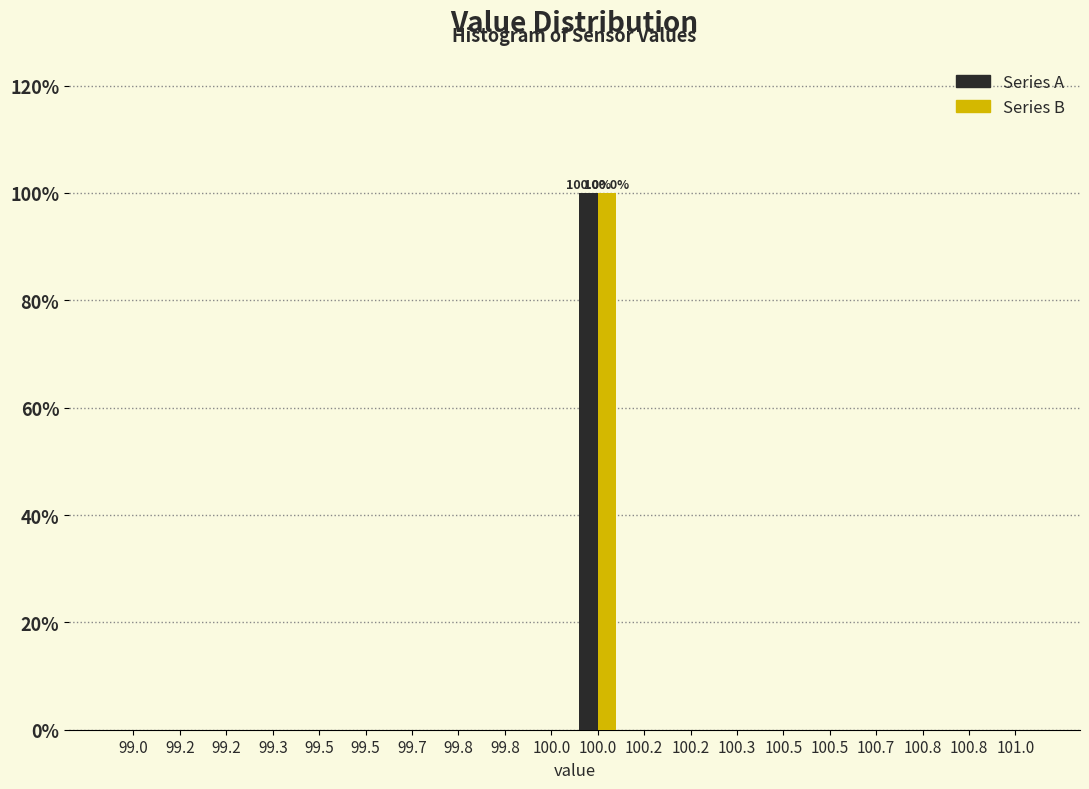

What are all the series names shown in the legend?

Series A, Series B